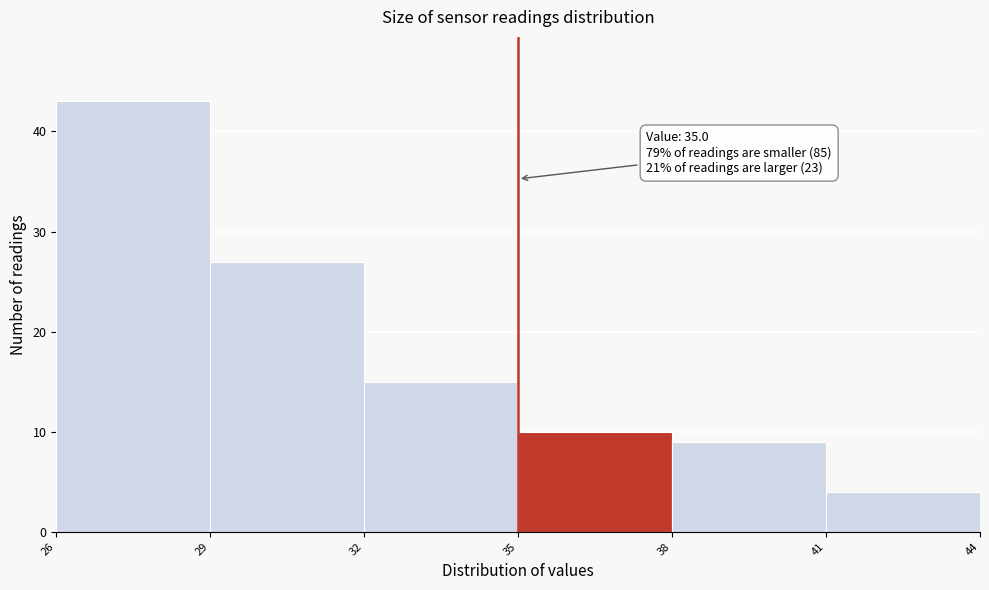

Over which range of the x-axis is the bar tallest?

26 to 29